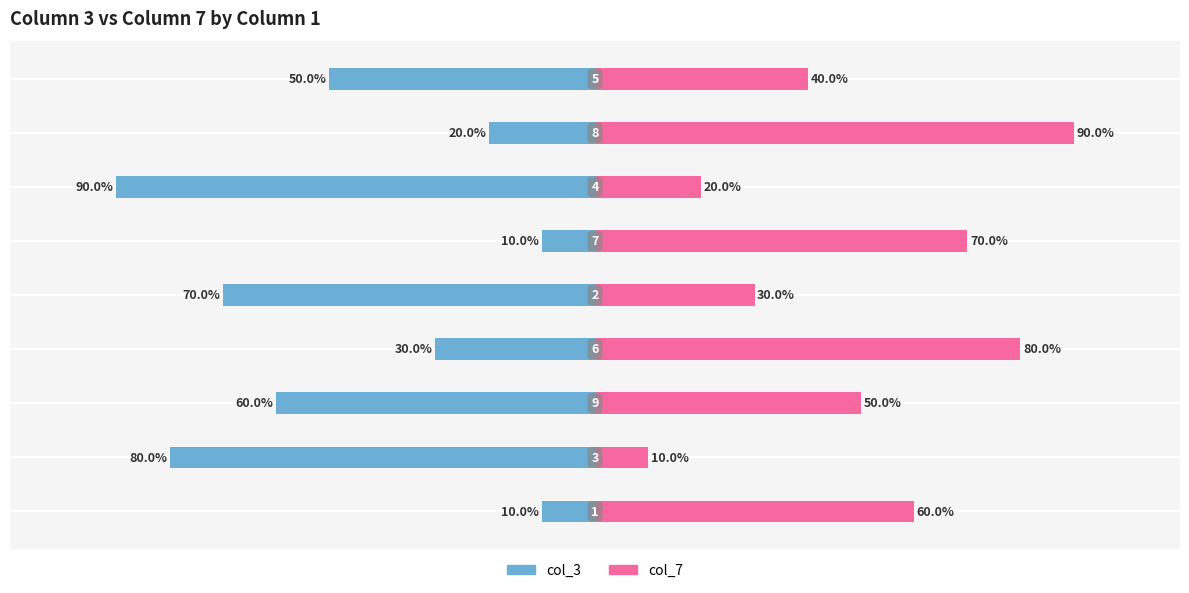

Between 50 and 75, which series saw the biggest shift?

col_7